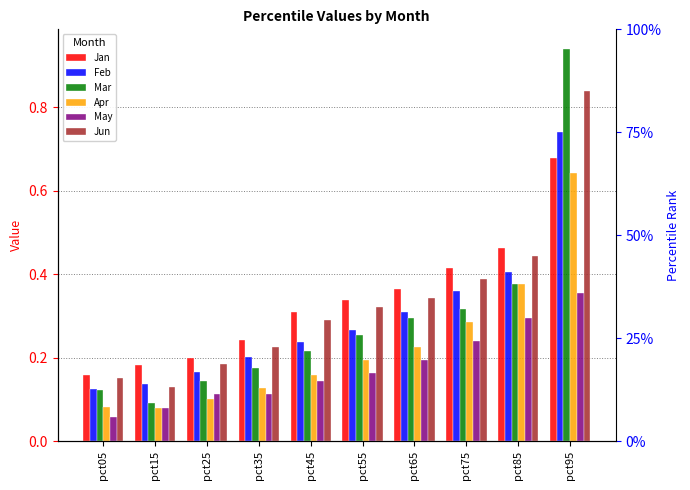

Rank the series at pct05 from highest to lowest value.

Jan, Jun, Feb, Mar, Apr, May